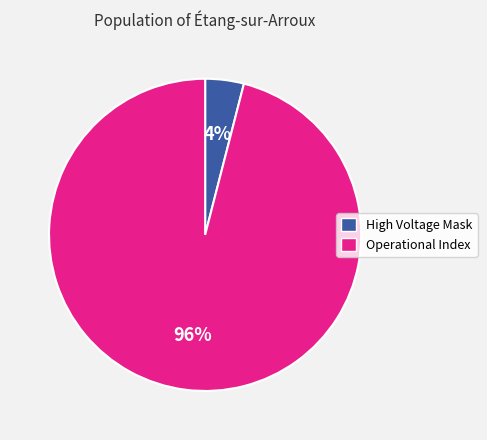

Rank the categories by value from highest to lowest.

Operational Index, High Voltage Mask